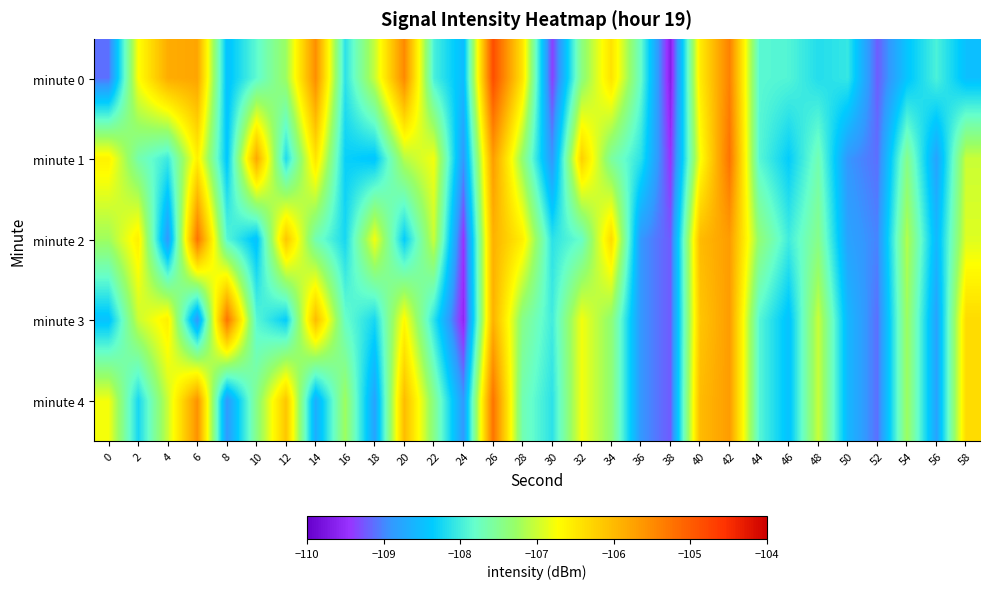

What is the total value across all series at 32?

-535.0